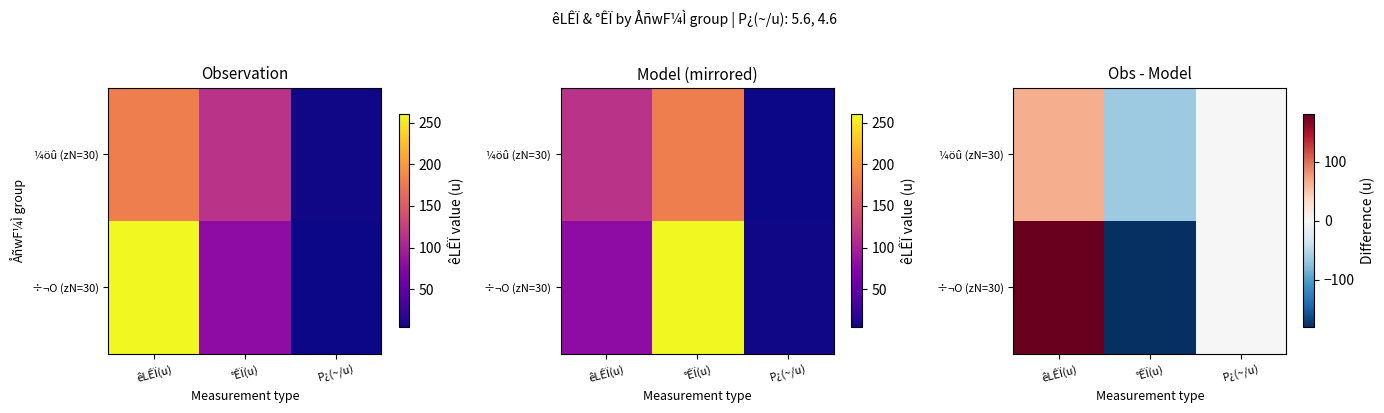

Rank the series at °ÊÏ(u) from lowest to highest value.

÷¬O (zN=30), ¼öû (zN=30)